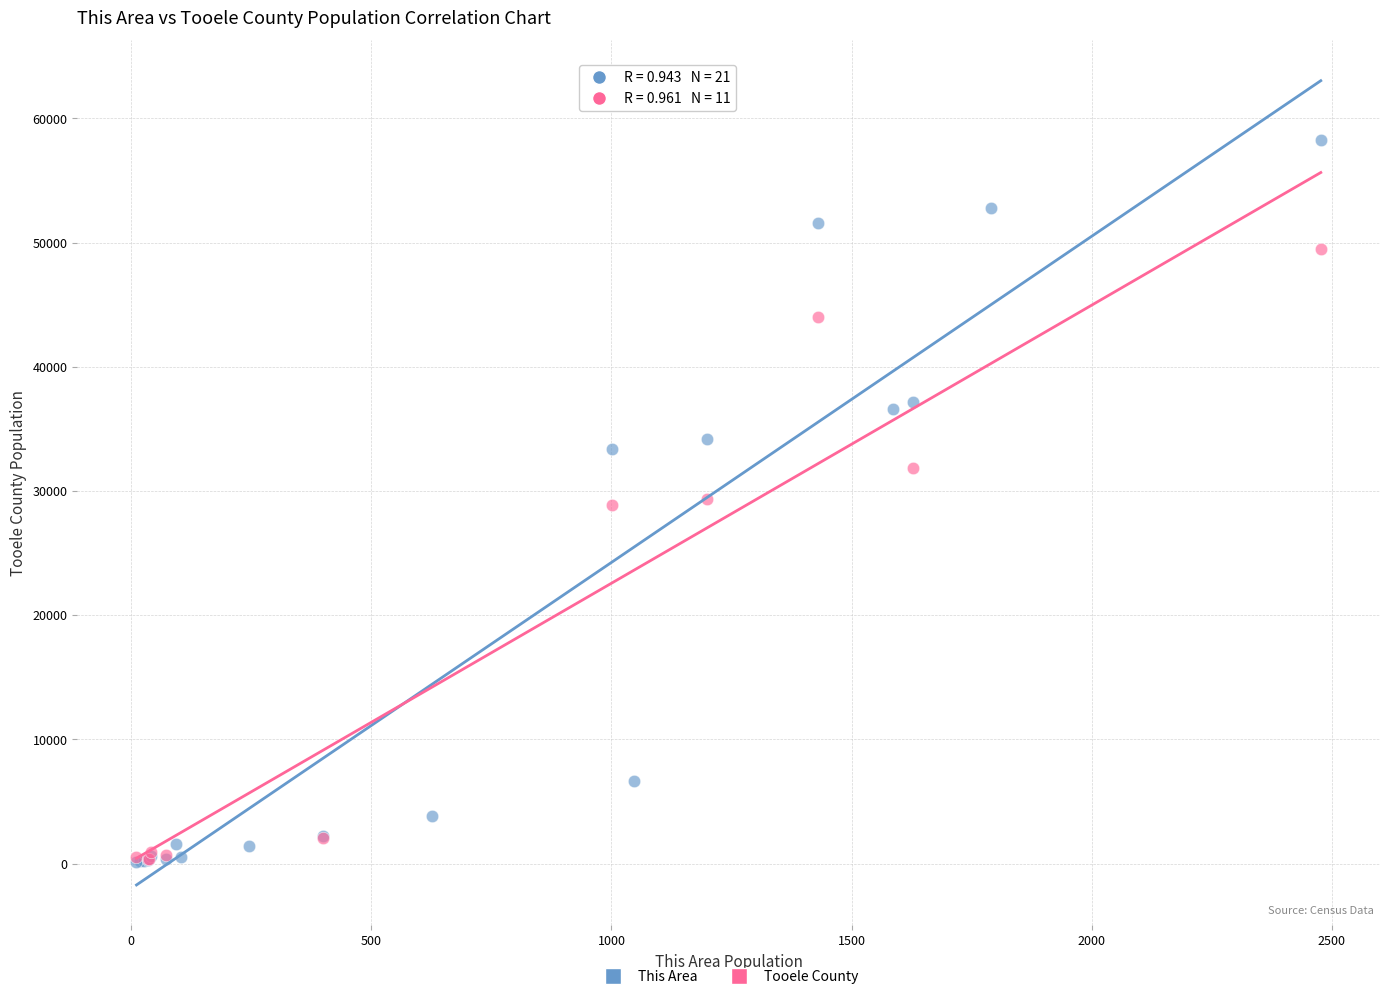

Which series has the widest spread of Y values?

This Area